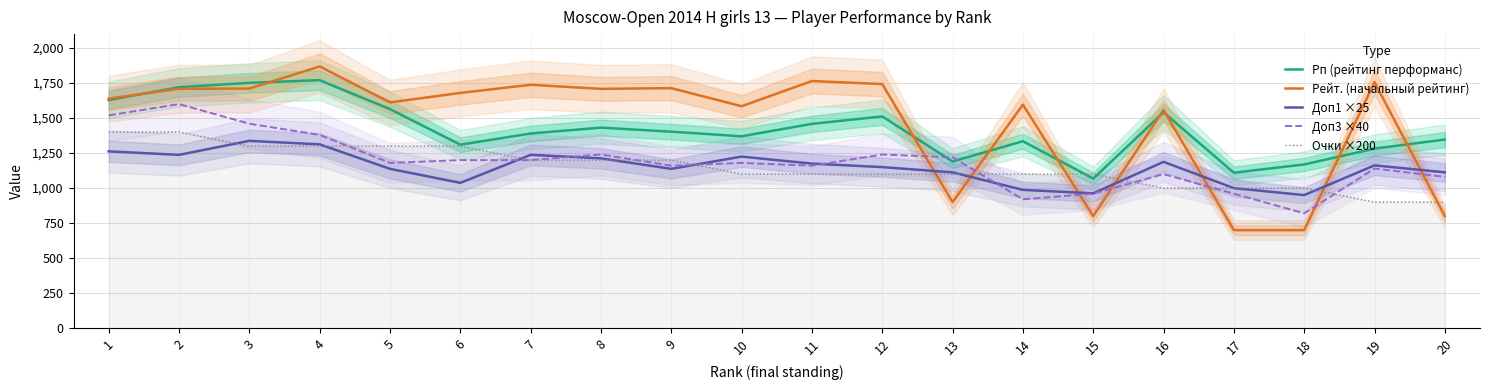

What is the difference between the second highest and second lowest values in the Рейт. (начальный рейтинг) series?

1065.0